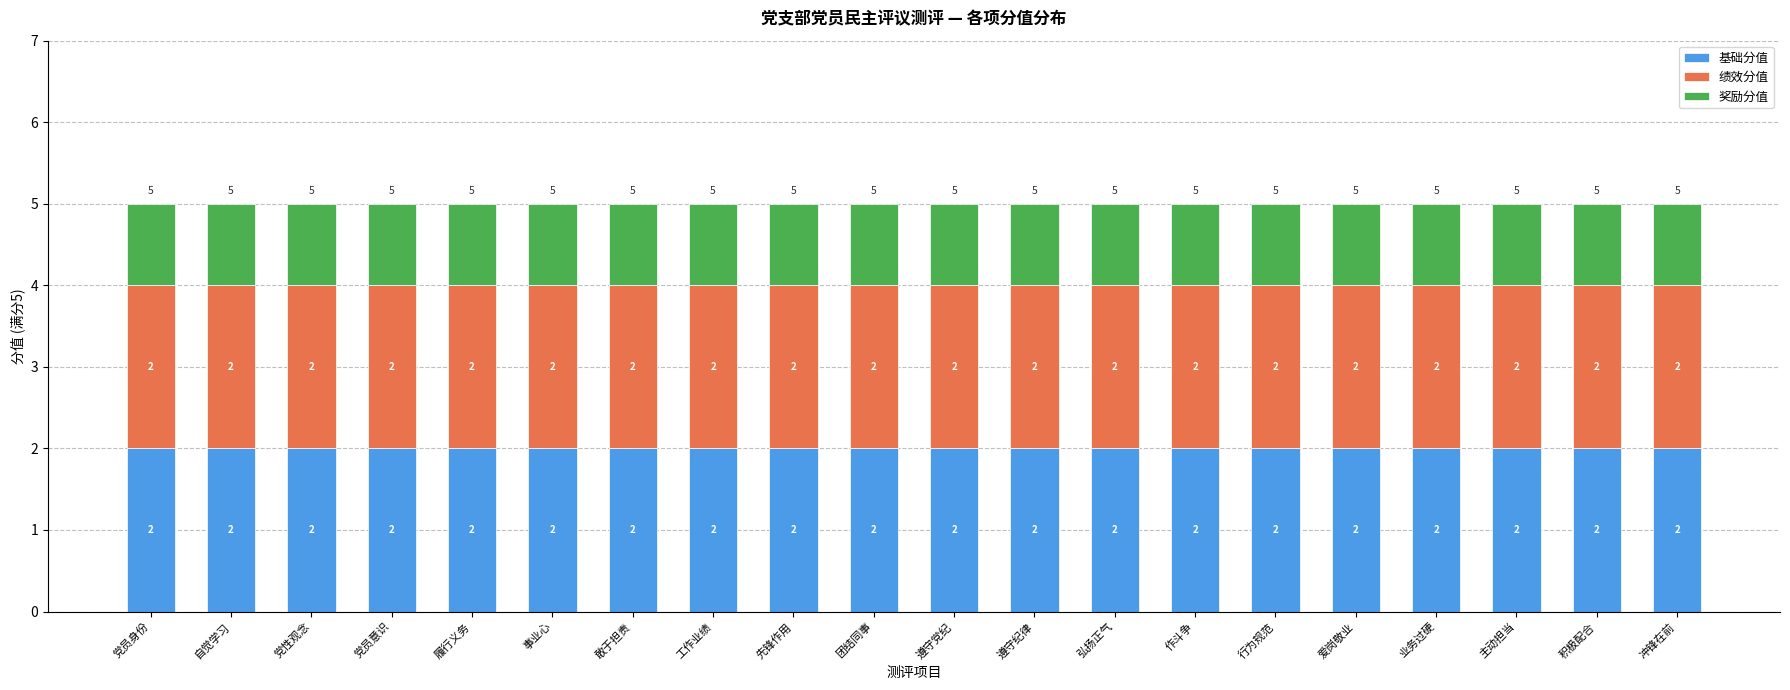

The value of 基础分值 at 业务过硬 is 0. True or false?

False